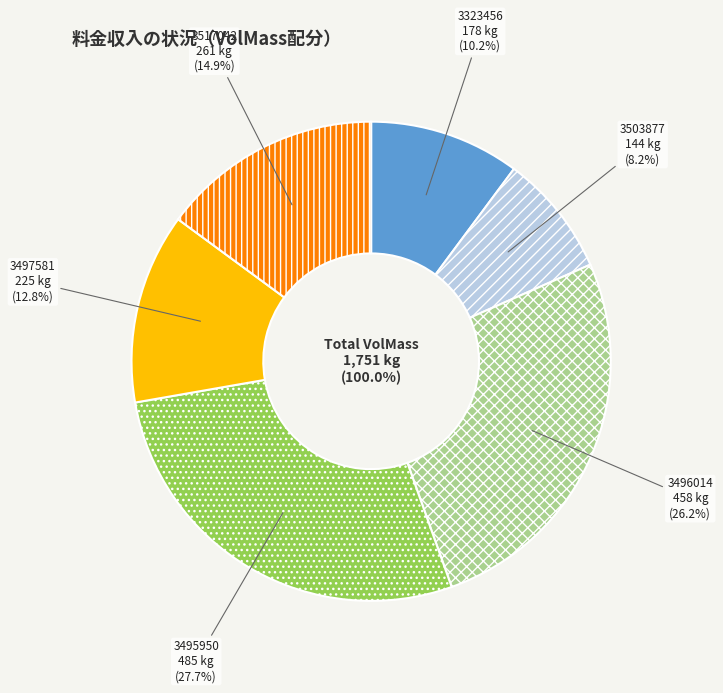

True or false: 226834 accounts for 1% of the total.

False